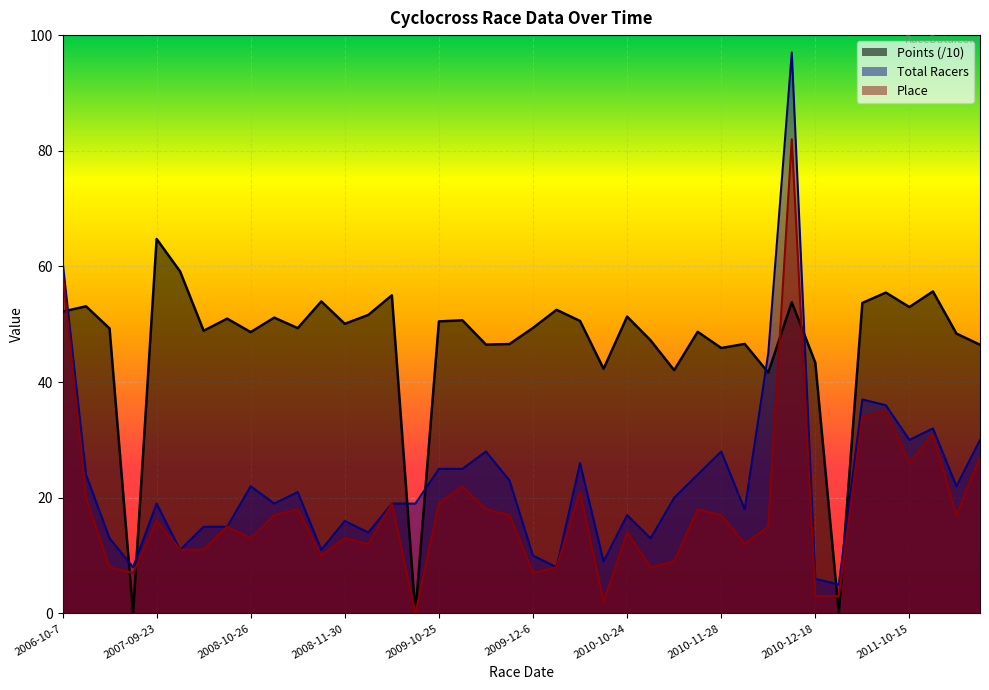

List the series in order of their overall mean, highest first.

Points, Total Racers, Place